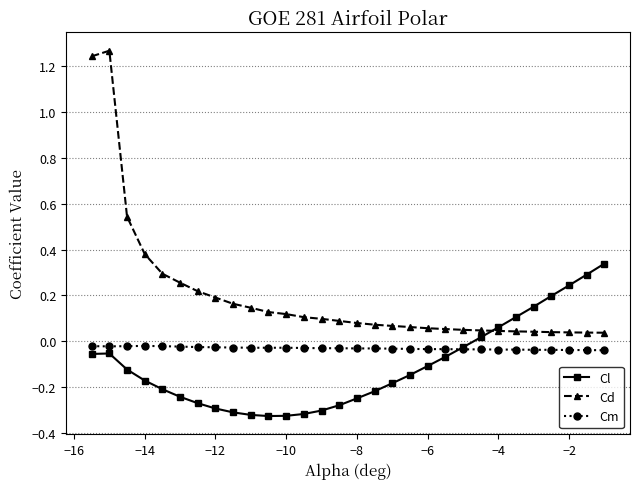

List the series in order of their peak value, highest first.

Cd, Cl, Cm